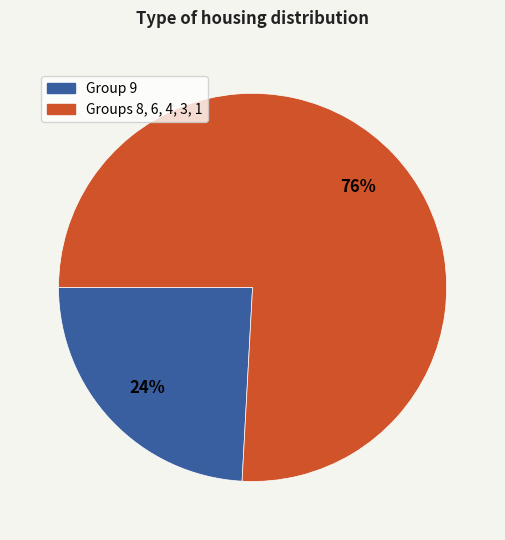

To the nearest percent, what is the average slice percentage?

50%